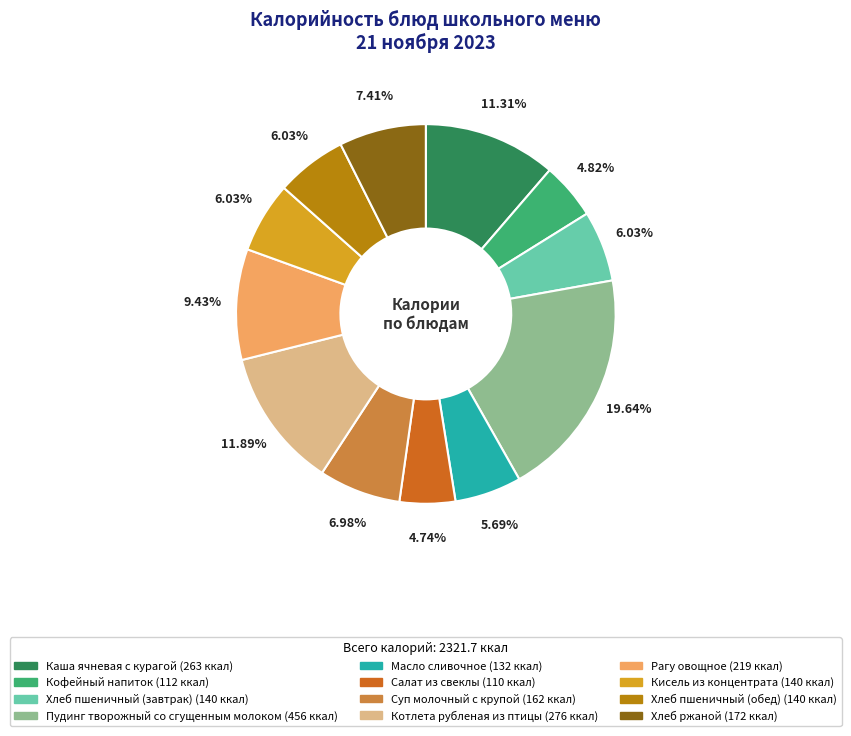

Which category has the biggest portion of the pie?

Пудинг творожный со сгущенным молоком